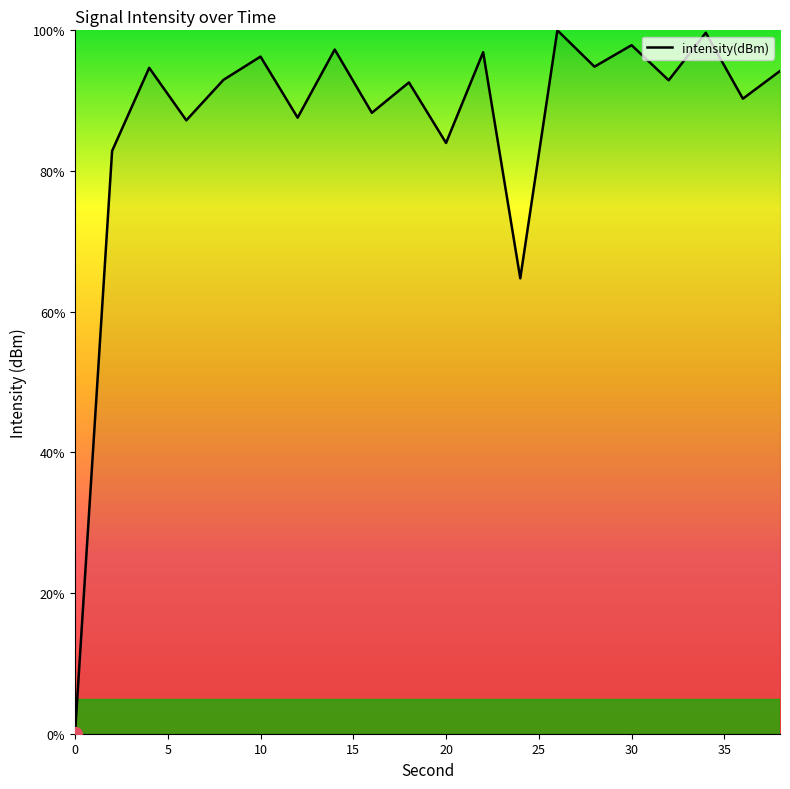

What is the maximum value shown in the chart?

100.0